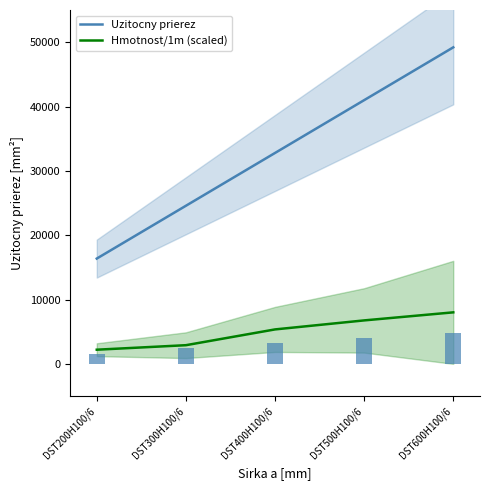

Does the chart contain stacked bars?

No